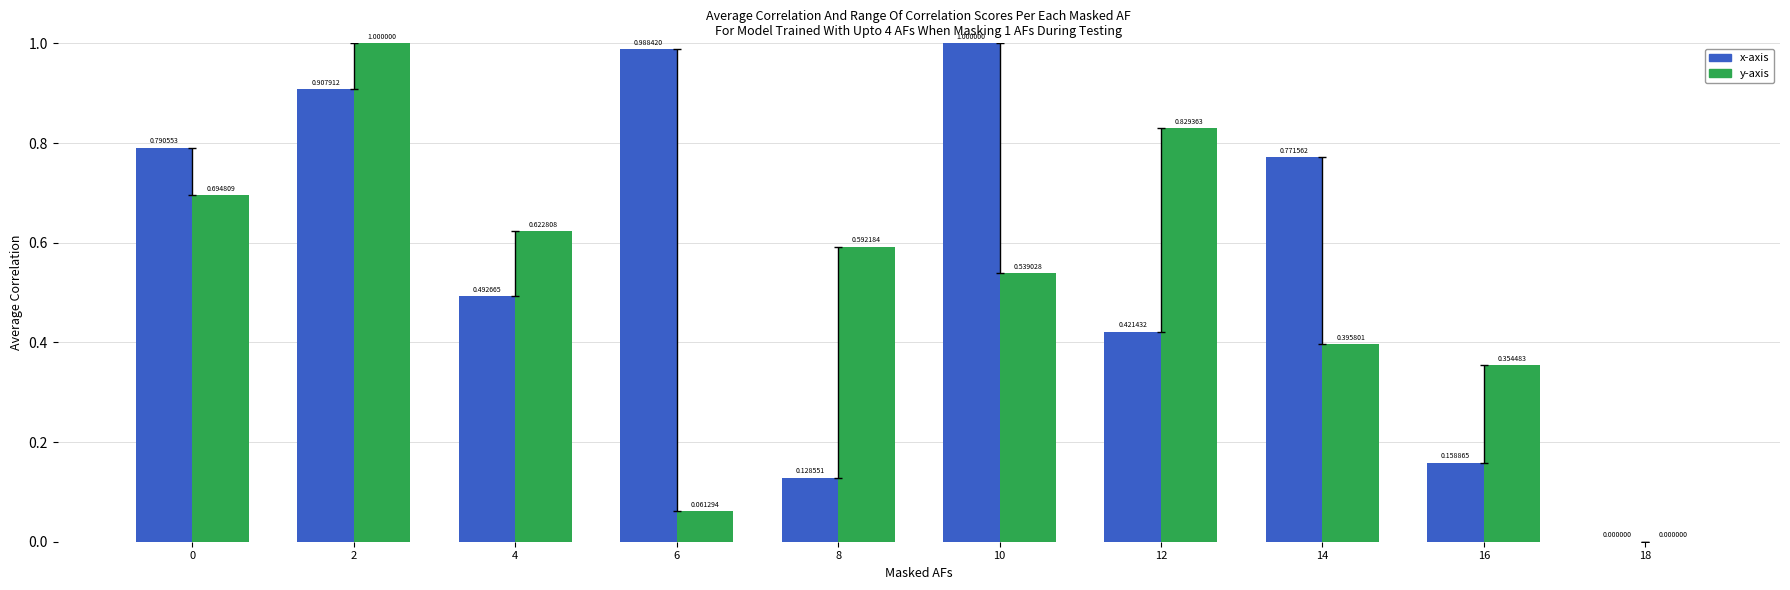

Is the value of x-axis at 4 greater than the value of y-axis at 4?

No